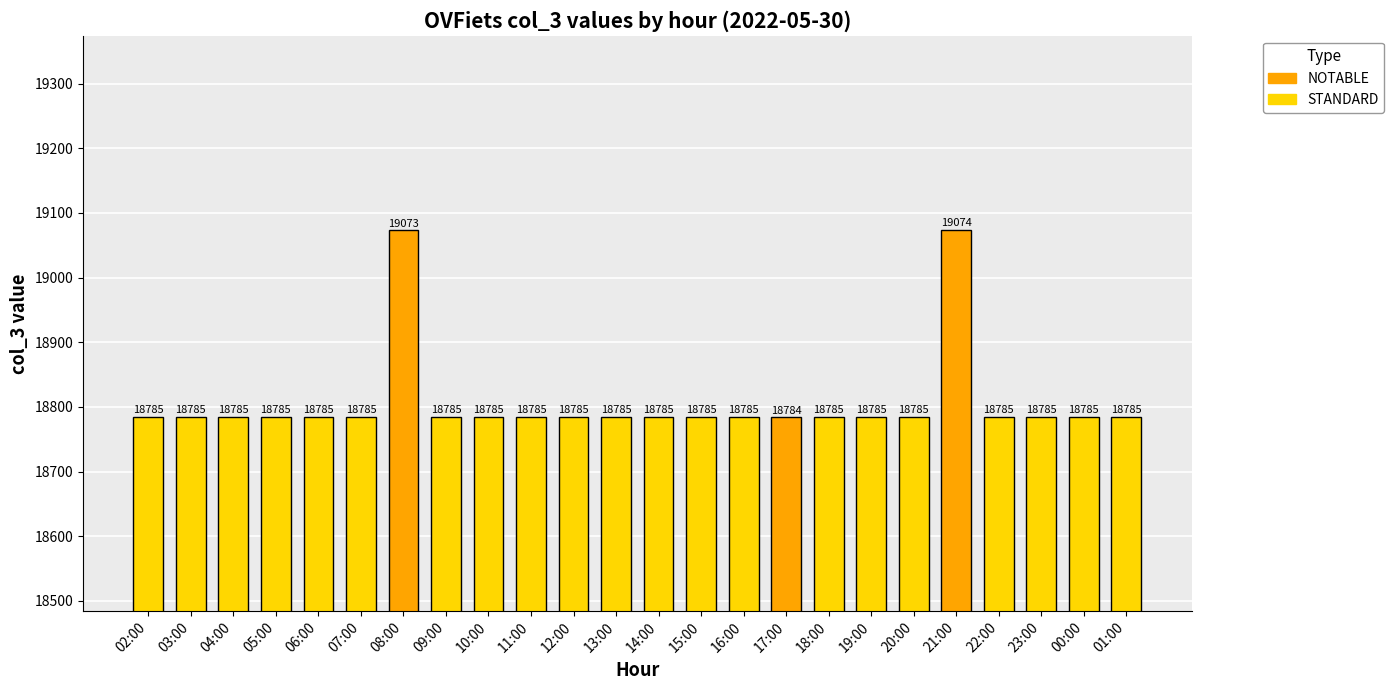

What is the maximum value shown in the chart?

19074